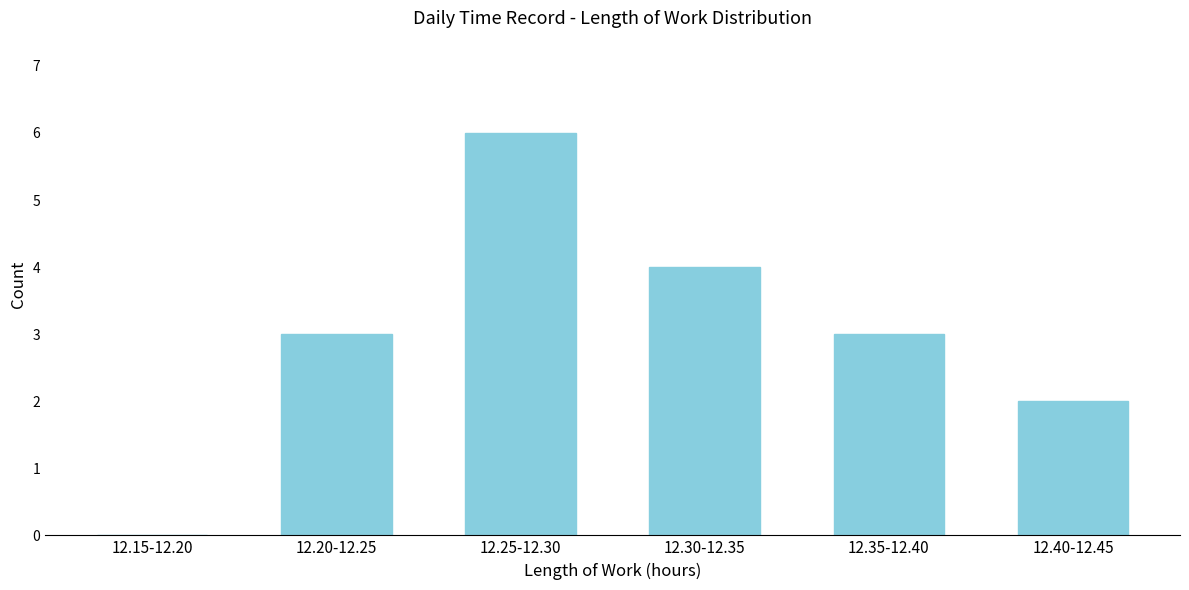

Reading left to right, what are all the values shown in this chart?

12.15-12.20=0	12.20-12.25=3	12.25-12.30=6	12.30-12.35=4	12.35-12.40=3	12.40-12.45=2